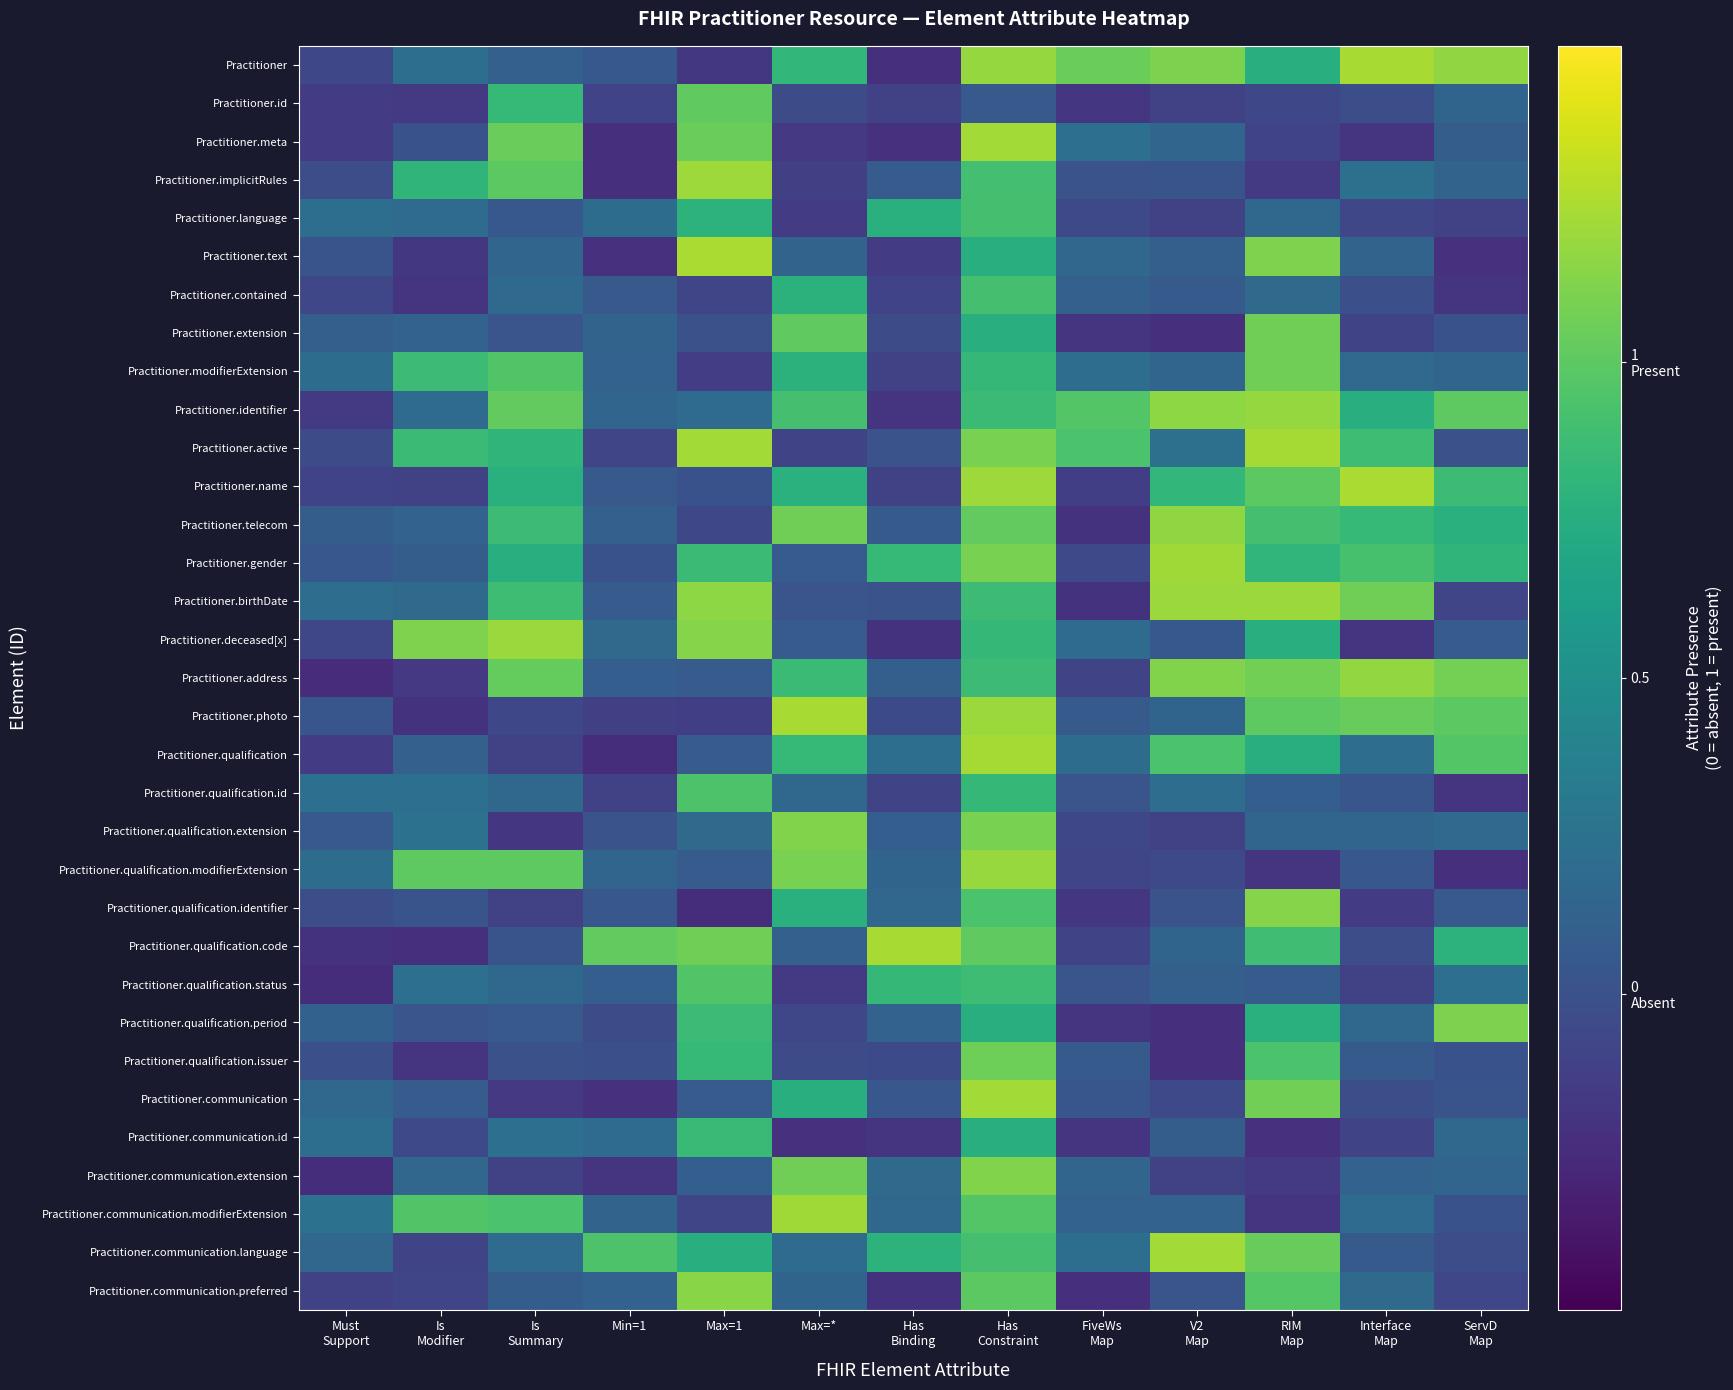

Reading left to right, list all the values displayed in this chart.

Practitioner: Must
Support=-0.1	Is
Modifier=0.2	Is
Summary=0.1	Min=1=0.0	Max=1=-0.2	Max=*=0.8	Has
Binding=-0.2	Has
Constraint=1.2	FiveWs
Map=1.1	V2
Map=1.1	RIM
Map=0.8	Interface
Map=1.2	ServD
Map=1.2
Practitioner.id: Must
Support=-0.1	Is
Modifier=-0.2	Is
Summary=0.8	Min=1=-0.1	Max=1=1.0	Max=*=-0.0	Has
Binding=-0.1	Has
Constraint=0.1	FiveWs
Map=-0.2	V2
Map=-0.1	RIM
Map=-0.1	Interface
Map=-0.0	ServD
Map=0.1
Practitioner.meta: Must
Support=-0.2	Is
Modifier=0.0	Is
Summary=1.0	Min=1=-0.2	Max=1=1.1	Max=*=-0.2	Has
Binding=-0.2	Has
Constraint=1.2	FiveWs
Map=0.2	V2
Map=0.2	RIM
Map=-0.1	Interface
Map=-0.2	ServD
Map=0.1
Practitioner.implicitRules: Must
Support=-0.0	Is
Modifier=0.8	Is
Summary=1.0	Min=1=-0.2	Max=1=1.2	Max=*=-0.1	Has
Binding=0.1	Has
Constraint=0.9	FiveWs
Map=0.0	V2
Map=0.0	RIM
Map=-0.2	Interface
Map=0.2	ServD
Map=0.1
Practitioner.language: Must
Support=0.2	Is
Modifier=0.2	Is
Summary=0.0	Min=1=0.2	Max=1=0.8	Max=*=-0.2	Has
Binding=0.8	Has
Constraint=0.9	FiveWs
Map=-0.1	V2
Map=-0.1	RIM
Map=0.2	Interface
Map=-0.1	ServD
Map=-0.1
Practitioner.text: Must
Support=0.0	Is
Modifier=-0.2	Is
Summary=0.2	Min=1=-0.2	Max=1=1.2	Max=*=0.1	Has
Binding=-0.2	Has
Constraint=0.8	FiveWs
Map=0.2	V2
Map=0.1	RIM
Map=1.1	Interface
Map=0.1	ServD
Map=-0.2
Practitioner.contained: Must
Support=-0.1	Is
Modifier=-0.2	Is
Summary=0.2	Min=1=0.1	Max=1=-0.1	Max=*=0.8	Has
Binding=-0.1	Has
Constraint=0.9	FiveWs
Map=0.1	V2
Map=0.1	RIM
Map=0.2	Interface
Map=-0.0	ServD
Map=-0.2
Practitioner.extension: Must
Support=0.1	Is
Modifier=0.1	Is
Summary=0.0	Min=1=0.1	Max=1=-0.0	Max=*=1.0	Has
Binding=-0.0	Has
Constraint=0.8	FiveWs
Map=-0.2	V2
Map=-0.2	RIM
Map=1.1	Interface
Map=-0.1	ServD
Map=0.0
Practitioner.modifierExtension: Must
Support=0.2	Is
Modifier=0.9	Is
Summary=1.0	Min=1=0.1	Max=1=-0.1	Max=*=0.8	Has
Binding=-0.1	Has
Constraint=0.8	FiveWs
Map=0.2	V2
Map=0.2	RIM
Map=1.1	Interface
Map=0.2	ServD
Map=0.2
Practitioner.identifier: Must
Support=-0.2	Is
Modifier=0.2	Is
Summary=1.0	Min=1=0.2	Max=1=0.2	Max=*=0.9	Has
Binding=-0.2	Has
Constraint=0.9	FiveWs
Map=1.0	V2
Map=1.2	RIM
Map=1.2	Interface
Map=0.8	ServD
Map=1.0
Practitioner.active: Must
Support=-0.0	Is
Modifier=0.9	Is
Summary=0.8	Min=1=-0.1	Max=1=1.2	Max=*=-0.1	Has
Binding=0.0	Has
Constraint=1.1	FiveWs
Map=0.9	V2
Map=0.2	RIM
Map=1.2	Interface
Map=0.9	ServD
Map=-0.0
Practitioner.name: Must
Support=-0.1	Is
Modifier=-0.1	Is
Summary=0.8	Min=1=0.1	Max=1=0.0	Max=*=0.8	Has
Binding=-0.1	Has
Constraint=1.2	FiveWs
Map=-0.1	V2
Map=0.8	RIM
Map=1.0	Interface
Map=1.2	ServD
Map=0.9
Practitioner.telecom: Must
Support=0.1	Is
Modifier=0.1	Is
Summary=0.9	Min=1=0.1	Max=1=-0.1	Max=*=1.1	Has
Binding=0.1	Has
Constraint=1.0	FiveWs
Map=-0.2	V2
Map=1.2	RIM
Map=0.9	Interface
Map=0.8	ServD
Map=0.8
Practitioner.gender: Must
Support=0.0	Is
Modifier=0.1	Is
Summary=0.8	Min=1=0.0	Max=1=0.9	Max=*=0.1	Has
Binding=0.8	Has
Constraint=1.1	FiveWs
Map=-0.1	V2
Map=1.2	RIM
Map=0.8	Interface
Map=0.9	ServD
Map=0.8
Practitioner.birthDate: Must
Support=0.2	Is
Modifier=0.2	Is
Summary=0.9	Min=1=0.1	Max=1=1.2	Max=*=0.0	Has
Binding=0.0	Has
Constraint=0.9	FiveWs
Map=-0.2	V2
Map=1.2	RIM
Map=1.2	Interface
Map=1.1	ServD
Map=-0.1
Practitioner.deceased[x]: Must
Support=-0.1	Is
Modifier=1.1	Is
Summary=1.2	Min=1=0.2	Max=1=1.1	Max=*=0.1	Has
Binding=-0.2	Has
Constraint=0.8	FiveWs
Map=0.2	V2
Map=0.1	RIM
Map=0.8	Interface
Map=-0.2	ServD
Map=0.1
Practitioner.address: Must
Support=-0.2	Is
Modifier=-0.2	Is
Summary=1.0	Min=1=0.1	Max=1=0.1	Max=*=0.9	Has
Binding=0.1	Has
Constraint=0.9	FiveWs
Map=-0.1	V2
Map=1.1	RIM
Map=1.1	Interface
Map=1.2	ServD
Map=1.1
Practitioner.photo: Must
Support=0.0	Is
Modifier=-0.2	Is
Summary=-0.1	Min=1=-0.1	Max=1=-0.1	Max=*=1.2	Has
Binding=-0.1	Has
Constraint=1.2	FiveWs
Map=0.1	V2
Map=0.1	RIM
Map=1.0	Interface
Map=1.0	ServD
Map=1.0
Practitioner.qualification: Must
Support=-0.2	Is
Modifier=0.1	Is
Summary=-0.1	Min=1=-0.2	Max=1=0.1	Max=*=0.8	Has
Binding=0.2	Has
Constraint=1.2	FiveWs
Map=0.2	V2
Map=0.9	RIM
Map=0.8	Interface
Map=0.2	ServD
Map=1.0
Practitioner.qualification.id: Must
Support=0.2	Is
Modifier=0.2	Is
Summary=0.2	Min=1=-0.1	Max=1=0.9	Max=*=0.2	Has
Binding=-0.1	Has
Constraint=0.8	FiveWs
Map=0.0	V2
Map=0.2	RIM
Map=0.1	Interface
Map=0.0	ServD
Map=-0.2
Practitioner.qualification.extension: Must
Support=0.1	Is
Modifier=0.2	Is
Summary=-0.2	Min=1=0.0	Max=1=0.2	Max=*=1.1	Has
Binding=0.1	Has
Constraint=1.1	FiveWs
Map=-0.1	V2
Map=-0.1	RIM
Map=0.2	Interface
Map=0.2	ServD
Map=0.2
Practitioner.qualification.modifierExtension: Must
Support=0.2	Is
Modifier=1.0	Is
Summary=1.0	Min=1=0.1	Max=1=0.1	Max=*=1.1	Has
Binding=0.1	Has
Constraint=1.2	FiveWs
Map=-0.1	V2
Map=-0.1	RIM
Map=-0.2	Interface
Map=0.0	ServD
Map=-0.2
Practitioner.qualification.identifier: Must
Support=-0.0	Is
Modifier=0.0	Is
Summary=-0.1	Min=1=0.0	Max=1=-0.2	Max=*=0.8	Has
Binding=0.2	Has
Constraint=0.9	FiveWs
Map=-0.2	V2
Map=0.0	RIM
Map=1.1	Interface
Map=-0.1	ServD
Map=0.1
Practitioner.qualification.code: Must
Support=-0.2	Is
Modifier=-0.2	Is
Summary=0.0	Min=1=1.0	Max=1=1.1	Max=*=0.1	Has
Binding=1.2	Has
Constraint=1.0	FiveWs
Map=-0.1	V2
Map=0.1	RIM
Map=0.9	Interface
Map=-0.0	ServD
Map=0.8
Practitioner.qualification.status: Must
Support=-0.2	Is
Modifier=0.2	Is
Summary=0.2	Min=1=0.1	Max=1=1.0	Max=*=-0.2	Has
Binding=0.8	Has
Constraint=0.9	FiveWs
Map=0.0	V2
Map=0.1	RIM
Map=0.1	Interface
Map=-0.1	ServD
Map=0.2
Practitioner.qualification.period: Must
Support=0.1	Is
Modifier=0.0	Is
Summary=0.1	Min=1=-0.0	Max=1=0.9	Max=*=-0.1	Has
Binding=0.1	Has
Constraint=0.8	FiveWs
Map=-0.2	V2
Map=-0.2	RIM
Map=0.8	Interface
Map=0.2	ServD
Map=1.1
Practitioner.qualification.issuer: Must
Support=-0.0	Is
Modifier=-0.2	Is
Summary=-0.0	Min=1=-0.0	Max=1=0.8	Max=*=-0.0	Has
Binding=-0.1	Has
Constraint=1.1	FiveWs
Map=0.1	V2
Map=-0.2	RIM
Map=0.9	Interface
Map=0.1	ServD
Map=0.0
Practitioner.communication: Must
Support=0.2	Is
Modifier=0.1	Is
Summary=-0.2	Min=1=-0.2	Max=1=0.1	Max=*=0.8	Has
Binding=0.0	Has
Constraint=1.2	FiveWs
Map=0.0	V2
Map=-0.1	RIM
Map=1.1	Interface
Map=-0.0	ServD
Map=0.0
Practitioner.communication.id: Must
Support=0.2	Is
Modifier=-0.1	Is
Summary=0.2	Min=1=0.2	Max=1=0.8	Max=*=-0.2	Has
Binding=-0.2	Has
Constraint=0.8	FiveWs
Map=-0.2	V2
Map=0.1	RIM
Map=-0.2	Interface
Map=-0.1	ServD
Map=0.2
Practitioner.communication.extension: Must
Support=-0.2	Is
Modifier=0.2	Is
Summary=-0.1	Min=1=-0.2	Max=1=0.1	Max=*=1.1	Has
Binding=0.2	Has
Constraint=1.1	FiveWs
Map=0.2	V2
Map=-0.1	RIM
Map=-0.2	Interface
Map=0.1	ServD
Map=0.2
Practitioner.communication.modifierExtension: Must
Support=0.2	Is
Modifier=1.0	Is
Summary=0.9	Min=1=0.1	Max=1=-0.1	Max=*=1.2	Has
Binding=0.2	Has
Constraint=1.0	FiveWs
Map=0.1	V2
Map=0.1	RIM
Map=-0.2	Interface
Map=0.2	ServD
Map=0.0
Practitioner.communication.language: Must
Support=0.2	Is
Modifier=-0.1	Is
Summary=0.2	Min=1=0.9	Max=1=0.8	Max=*=0.2	Has
Binding=0.8	Has
Constraint=0.9	FiveWs
Map=0.2	V2
Map=1.2	RIM
Map=1.0	Interface
Map=0.1	ServD
Map=-0.0
Practitioner.communication.preferred: Must
Support=-0.1	Is
Modifier=-0.1	Is
Summary=0.1	Min=1=0.1	Max=1=1.1	Max=*=0.1	Has
Binding=-0.2	Has
Constraint=1.0	FiveWs
Map=-0.2	V2
Map=0.0	RIM
Map=1.0	Interface
Map=0.2	ServD
Map=-0.1